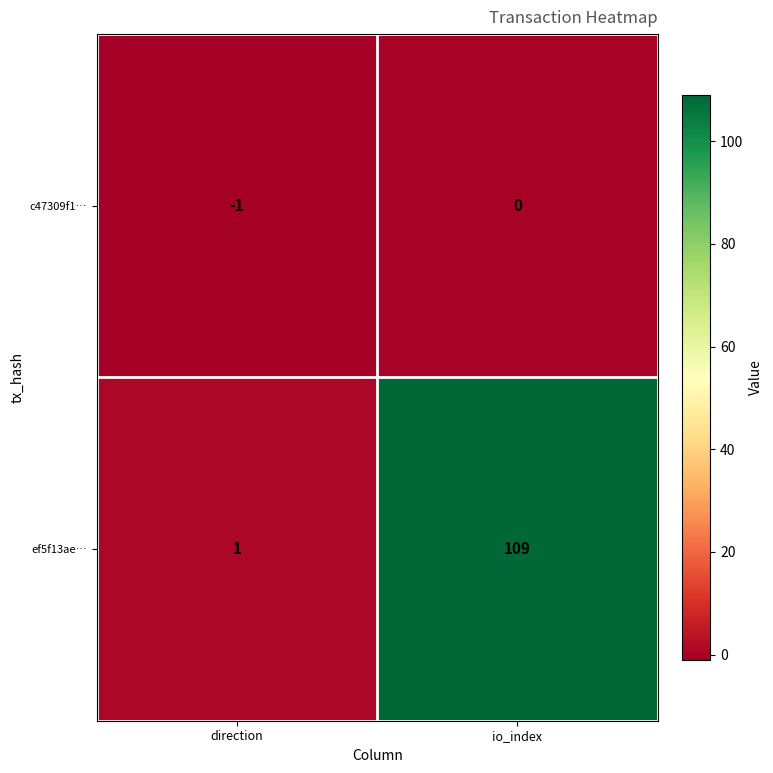

The c47309f1… series shows 0 at io_index. True or false?

True